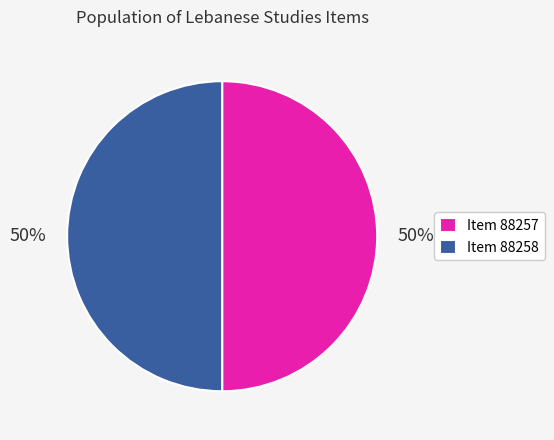

Approximately how many times larger is the value at Item 88257 compared to Item 88258?

1.0